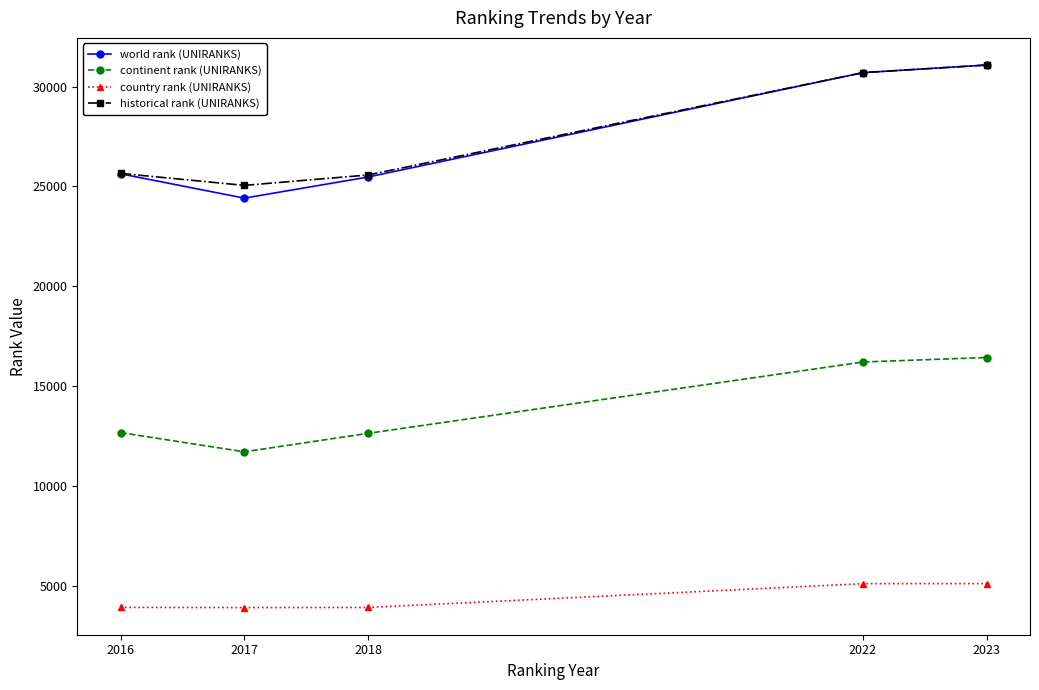

What is the value of the historical rank (UNIRANKS) point at the 3rd from the left?

25577.0